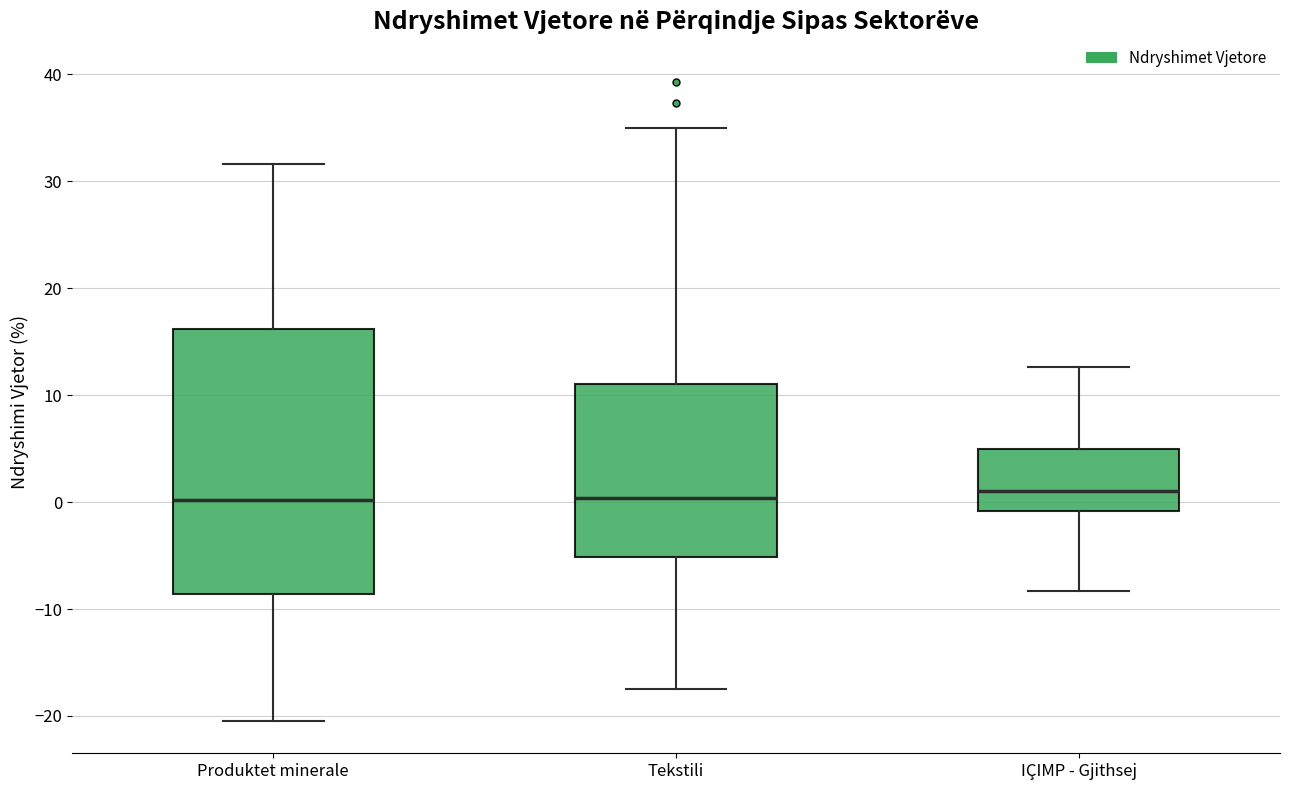

Reading left to right, transcribe this box plot: for each box, give where its median line is, the range the box spans, and where its two whiskers end, as read against the y-axis. The values are not printed on the chart, so give them approximately, as read against the axis.

Produktet minerale: median 0, box -9 to 16, whiskers -20 to 32
Tekstili: median 0, box -5 to 11, whiskers -17 to 35
IÇIMP - Gjithsej: median 1, box -1 to 5, whiskers -8 to 13